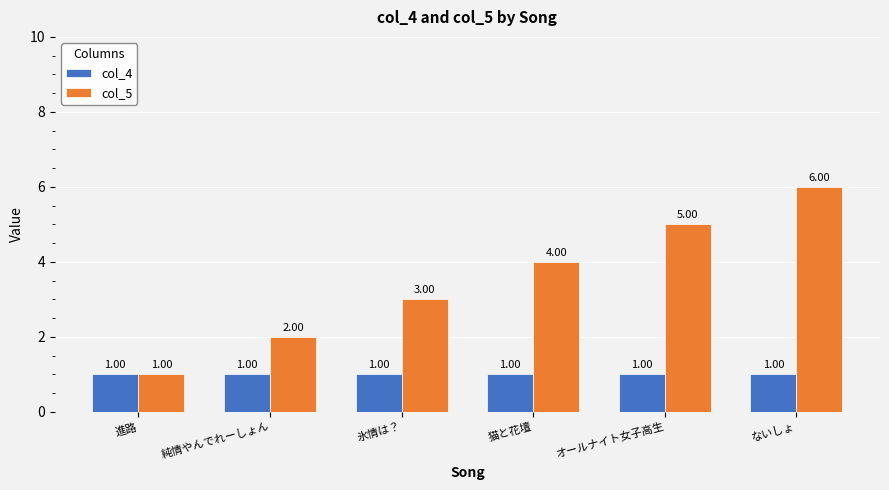

What is the difference between the highest and lowest values at ないしょ?

5